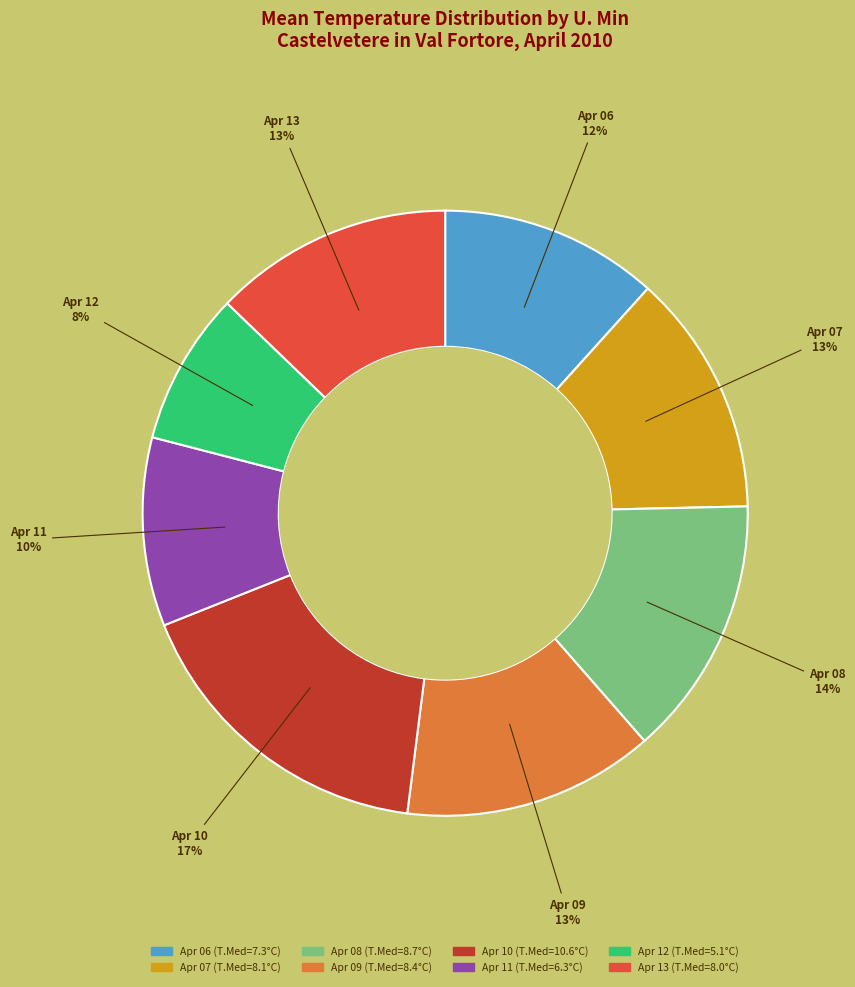

Is there a majority slice in this chart?

No